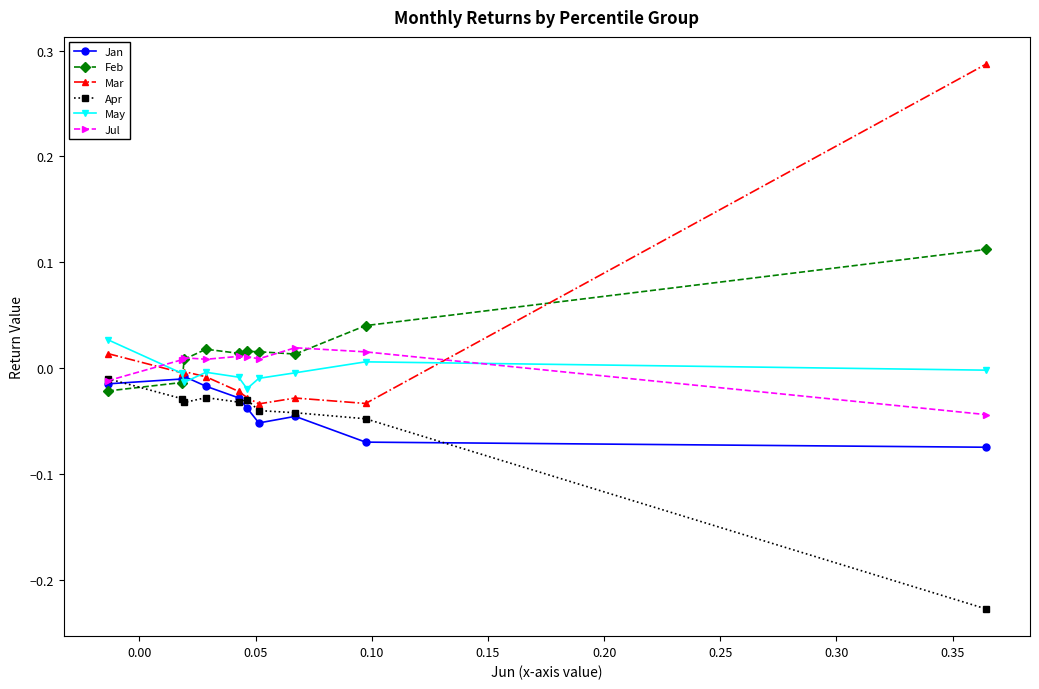

True or false: Jul has more than 0 points higher than both neighbors.

True